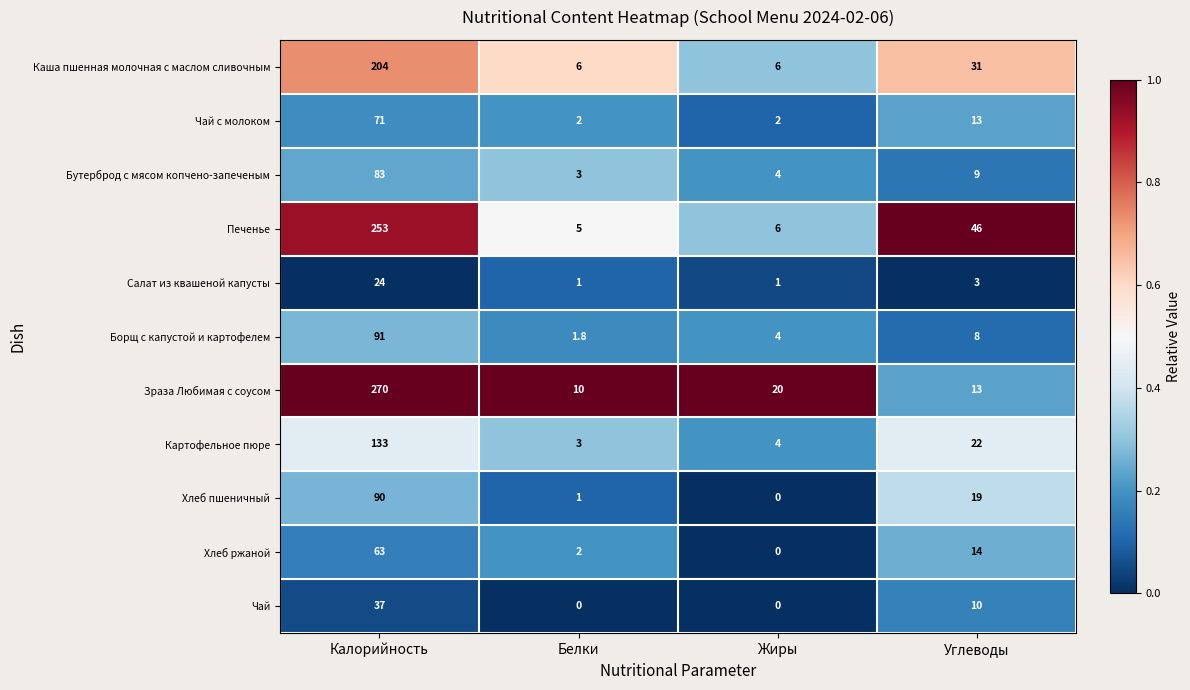

What is the difference between the maximum and minimum values in the Зраза Любимая с соусом series?

260.0